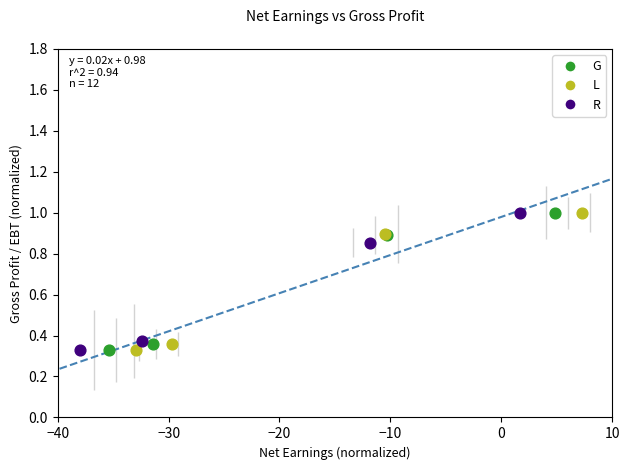

What are all the series names shown in the legend?

G, L, R